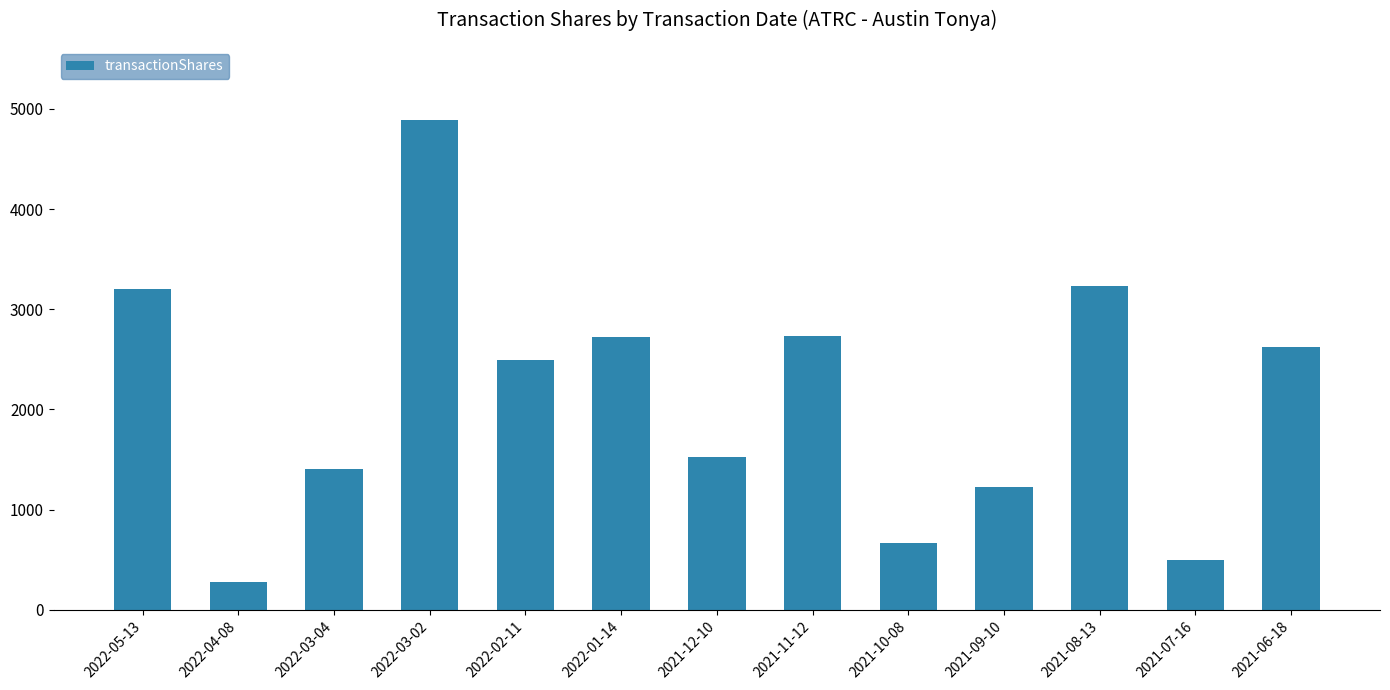

What is the label of the 5th bar from the left?

2022-02-11